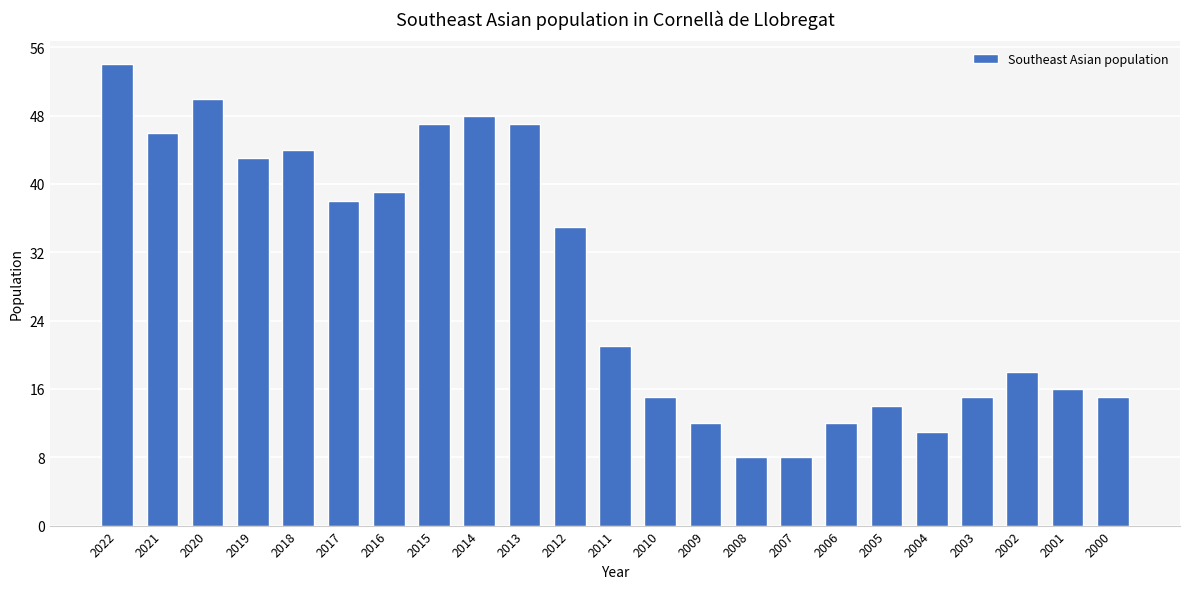

What is the value of the 22nd bar from the left?

16